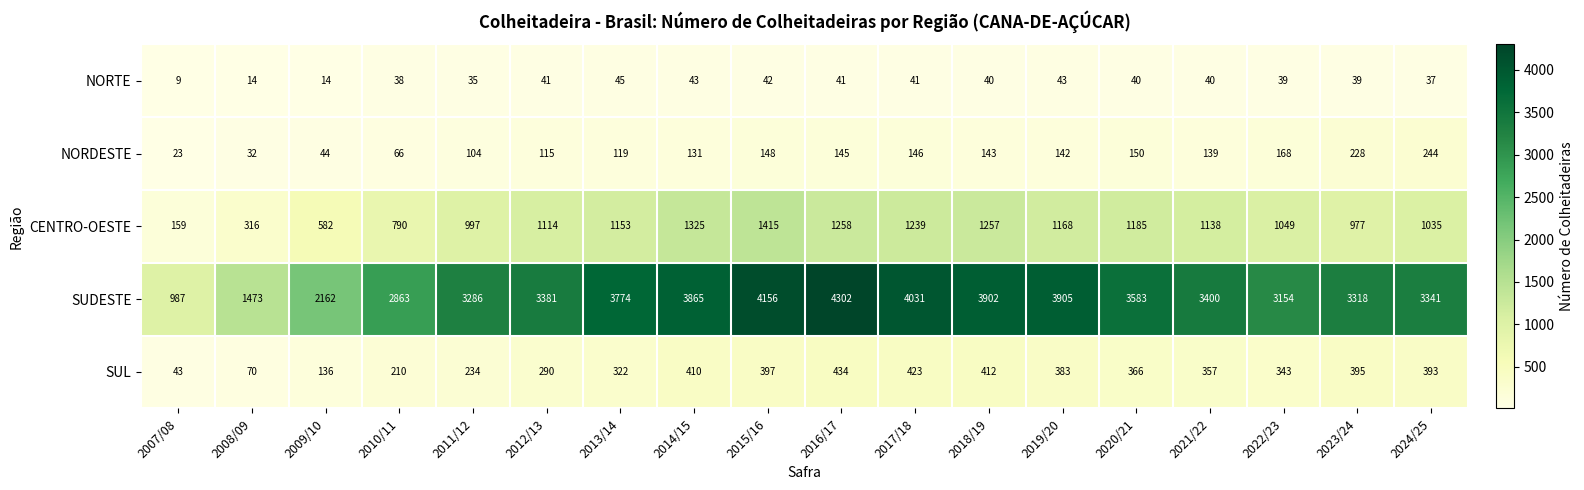

What is the difference between the maximum and second lowest values in the SUDESTE series?

2829